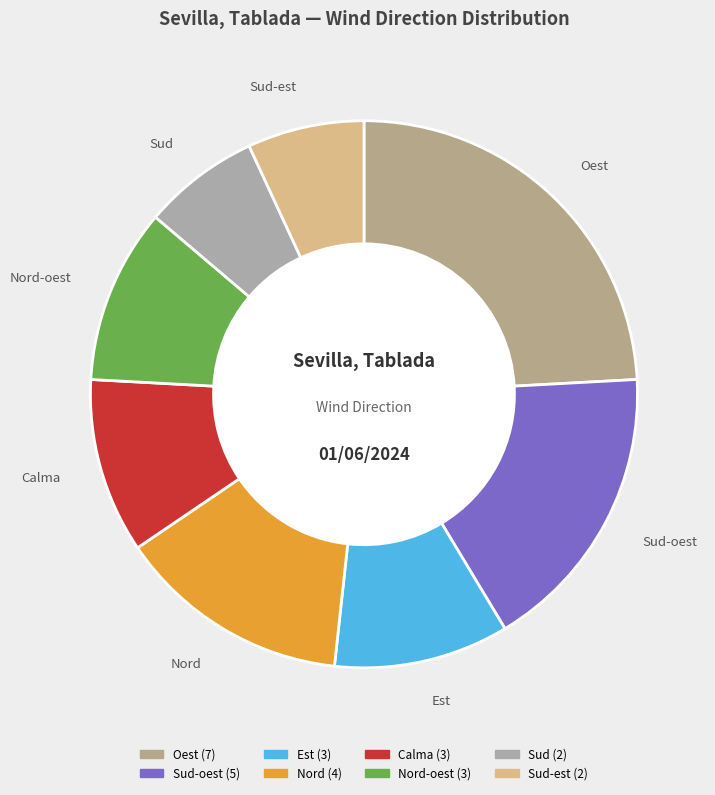

How many slices are in this pie chart?

8